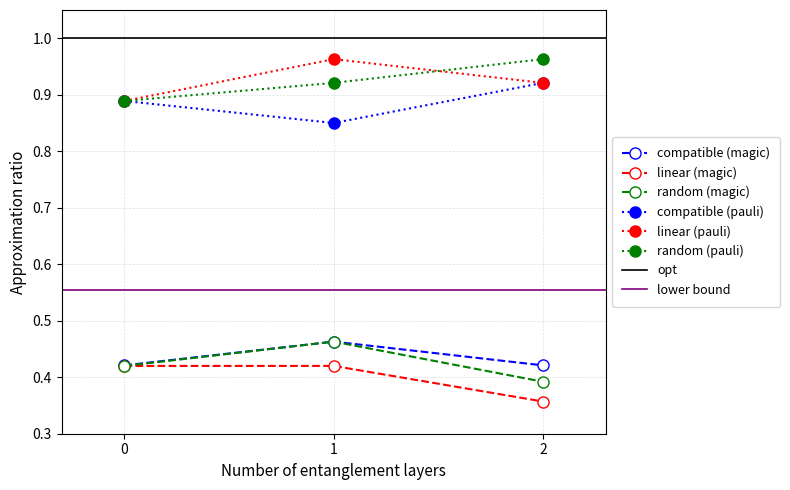

Which series changed the most between 0 and 1?

linear (pauli)